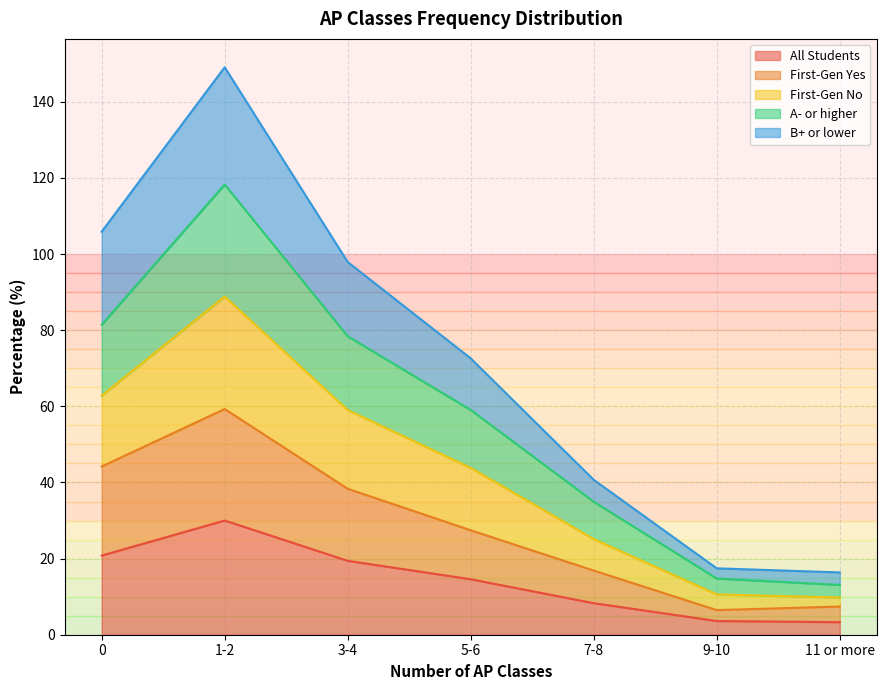

At which category does the chart reach its minimum across all series?

11 or more